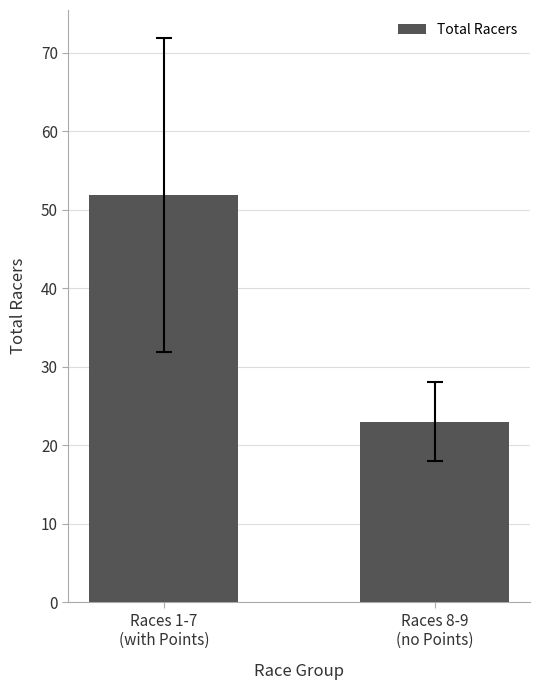

What is the change in value from Races 1-7
(with Points) to Races 8-9
(no Points)?

-28.9